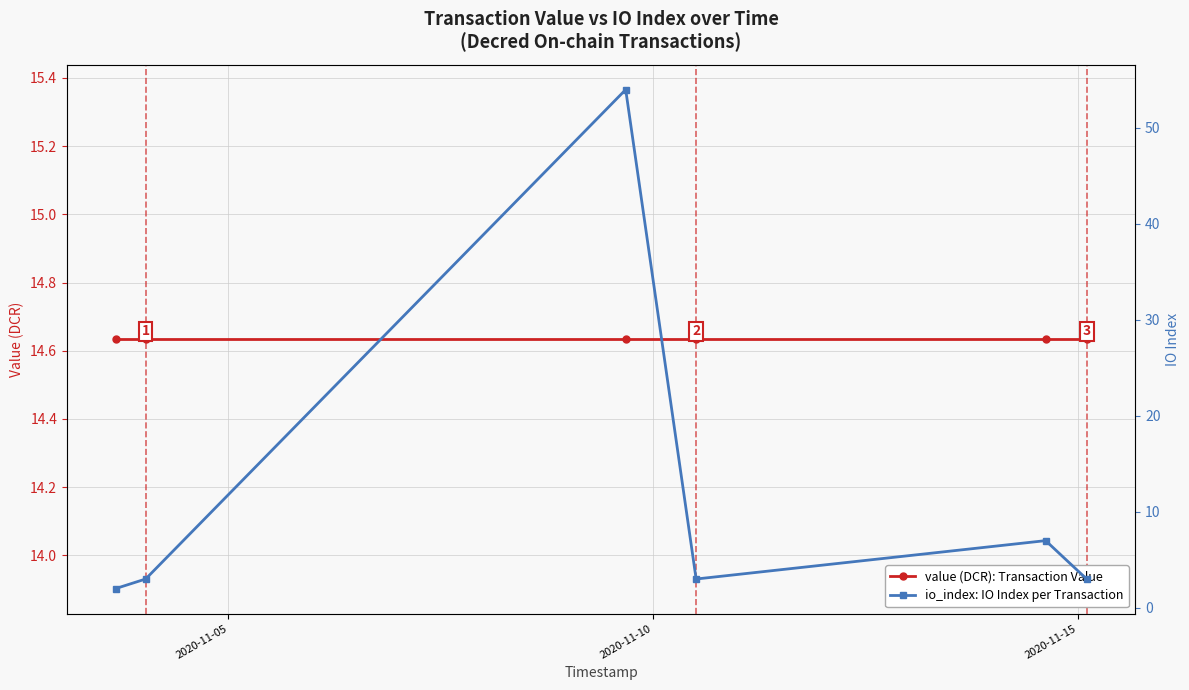

The io_index: IO Index per Transaction series shows 4.9 at 2020-11-10. True or false?

False